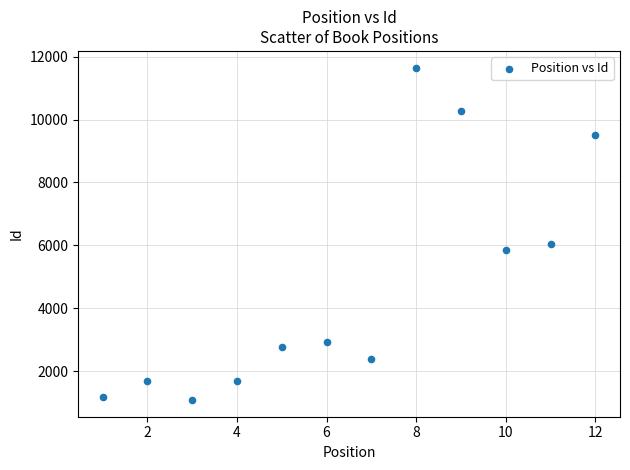

What Y value in the scatter plot is closest to 6366?

6035